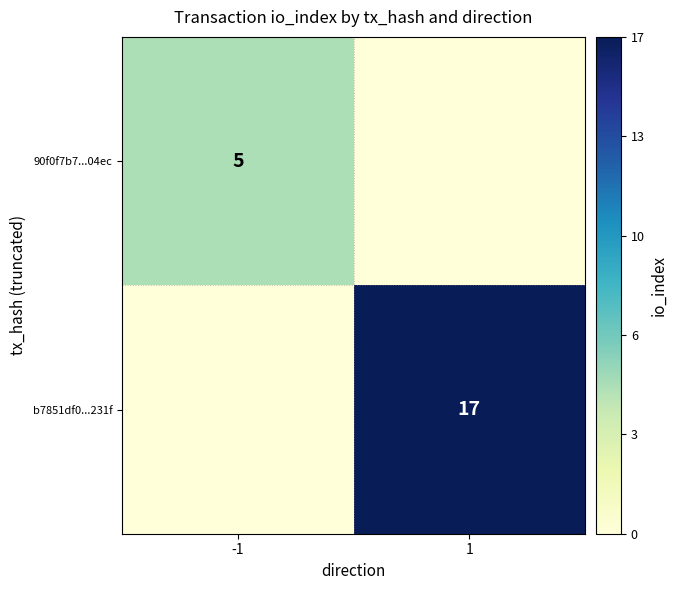

The b7851df0...231f series shows 17 at 1. True or false?

True